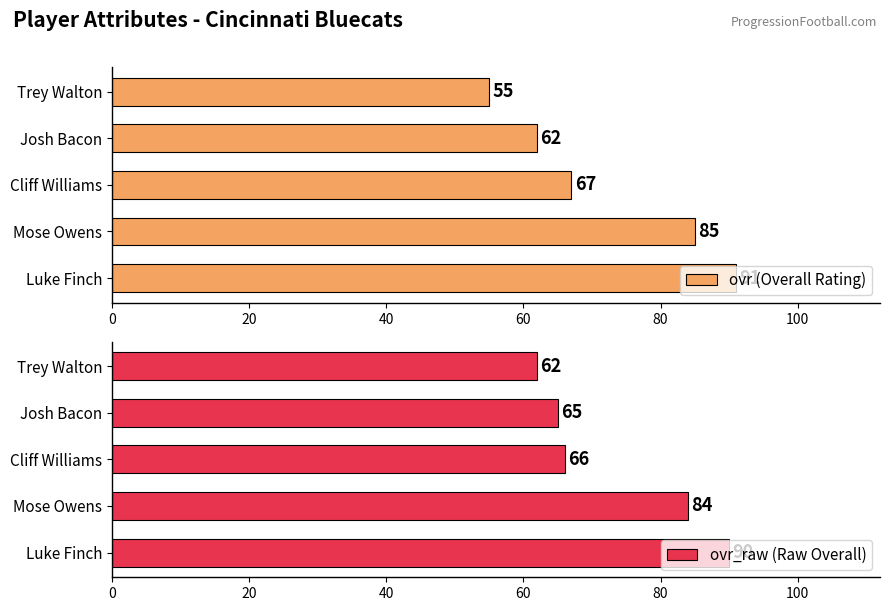

The value of ovr (Overall Rating) at Cliff Williams is 116. True or false?

False